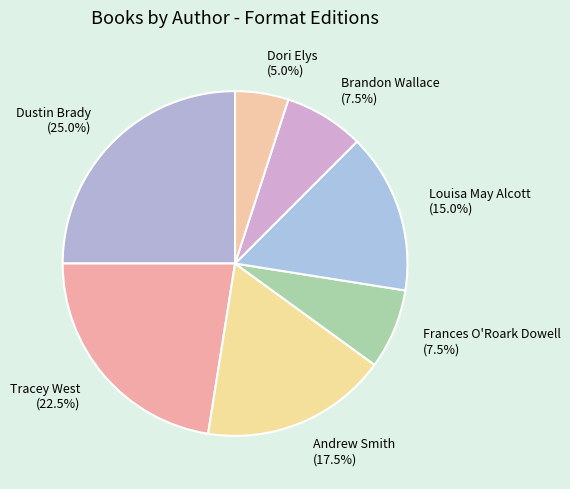

What is the smallest slice in the pie chart?

Dori Elys (5.0%)